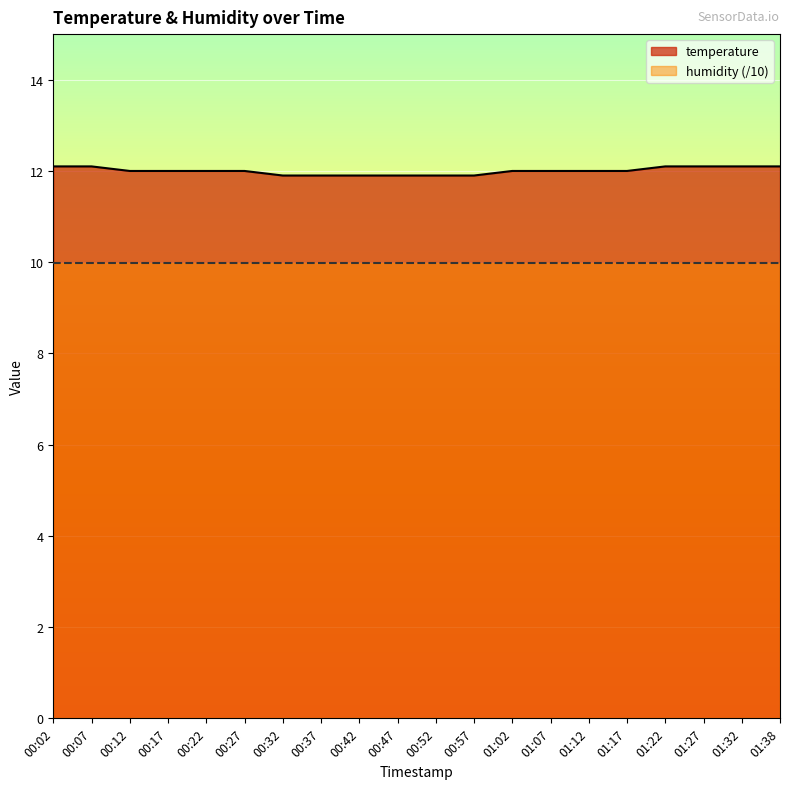

What is the difference between the maximum and minimum values?

0.2